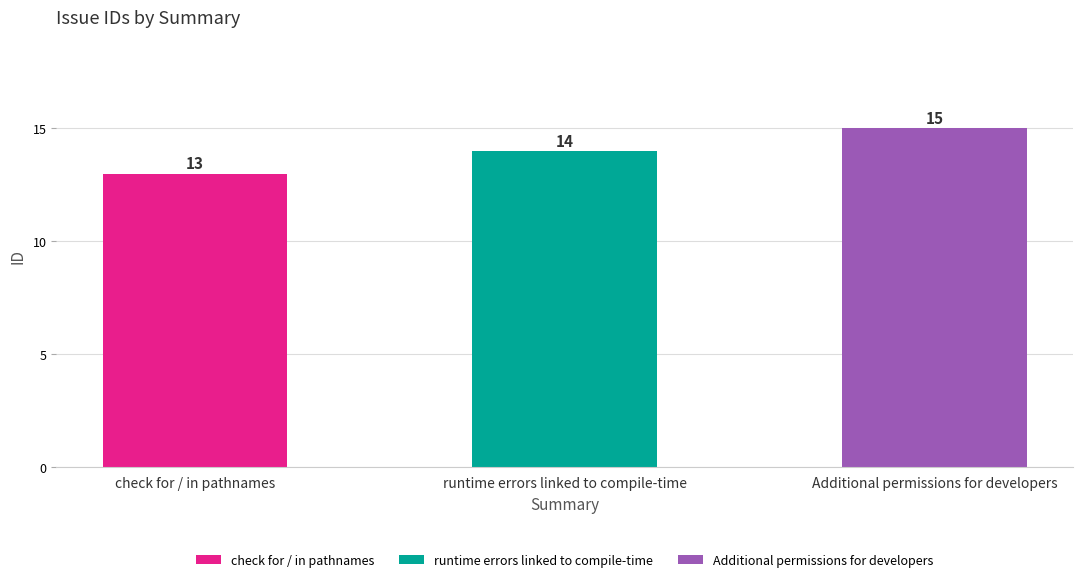

Reading left to right, list all the values displayed in this chart.

check for / in pathnames=13	runtime errors linked to compile-time=14	Additional permissions for developers=15